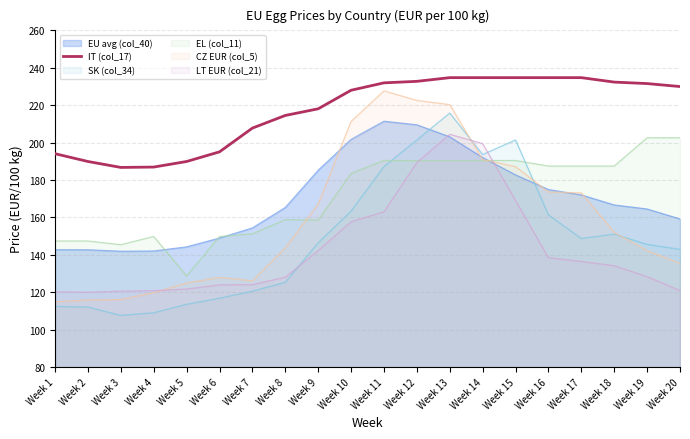

Where is the first local minimum?

Week 3